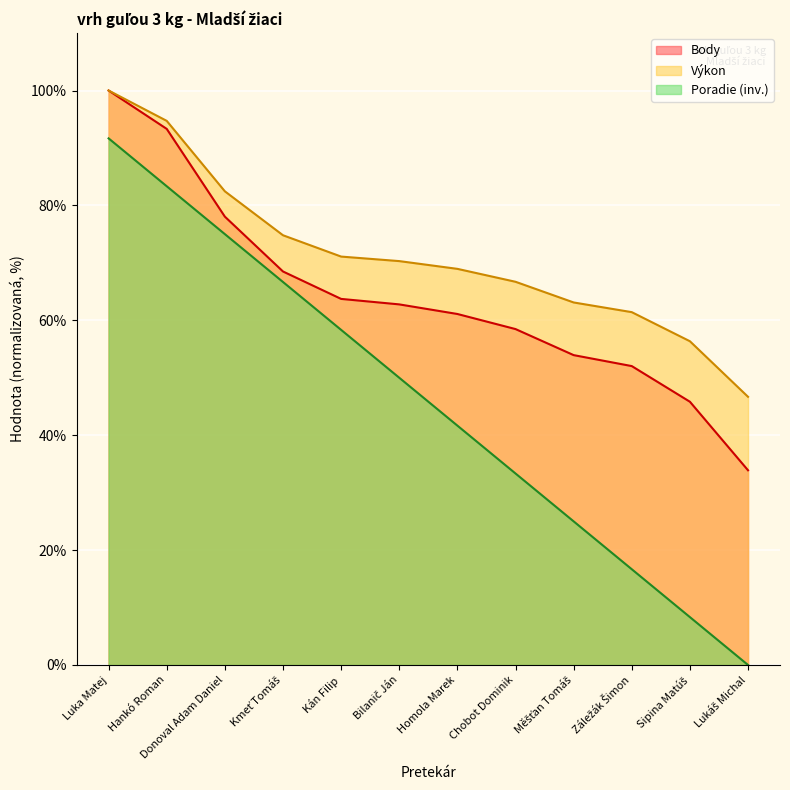

Which series has the largest total across all categories?

Výkon